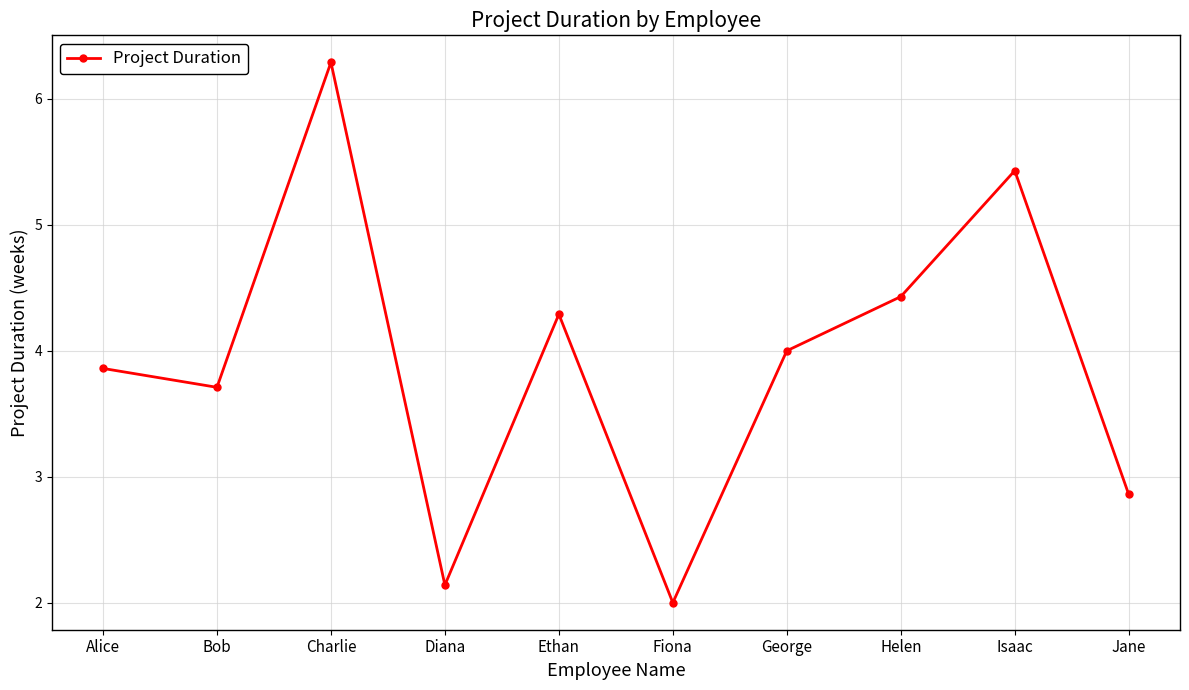

How many data points does each series have?

10